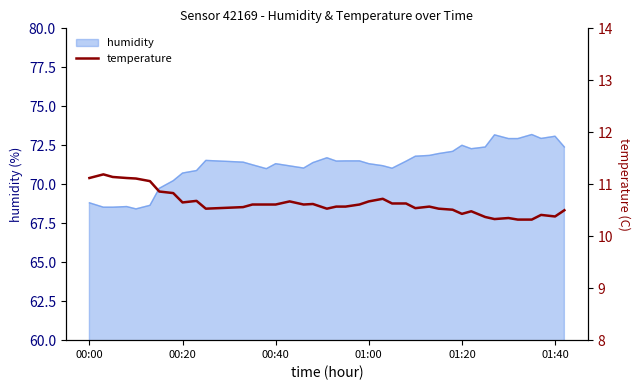

What is the maximum value for humidity?

73.2